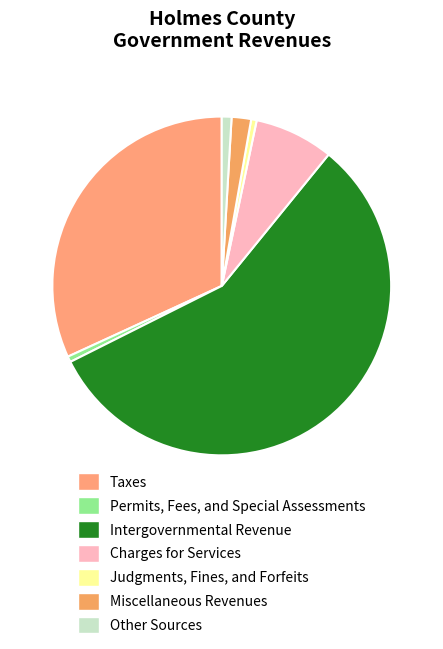

To the nearest percent, what percentage of the pie is Taxes?

32%